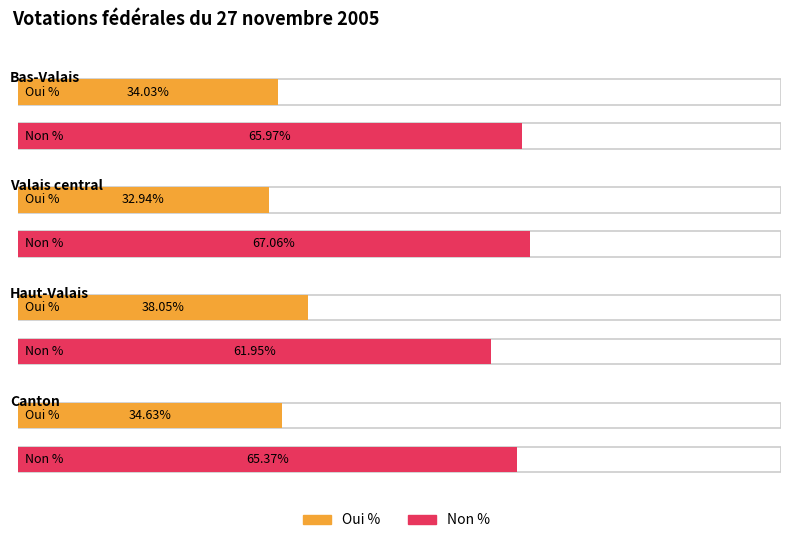

At Haut-Valais, list the series in order from largest to smallest.

Non %, Oui %